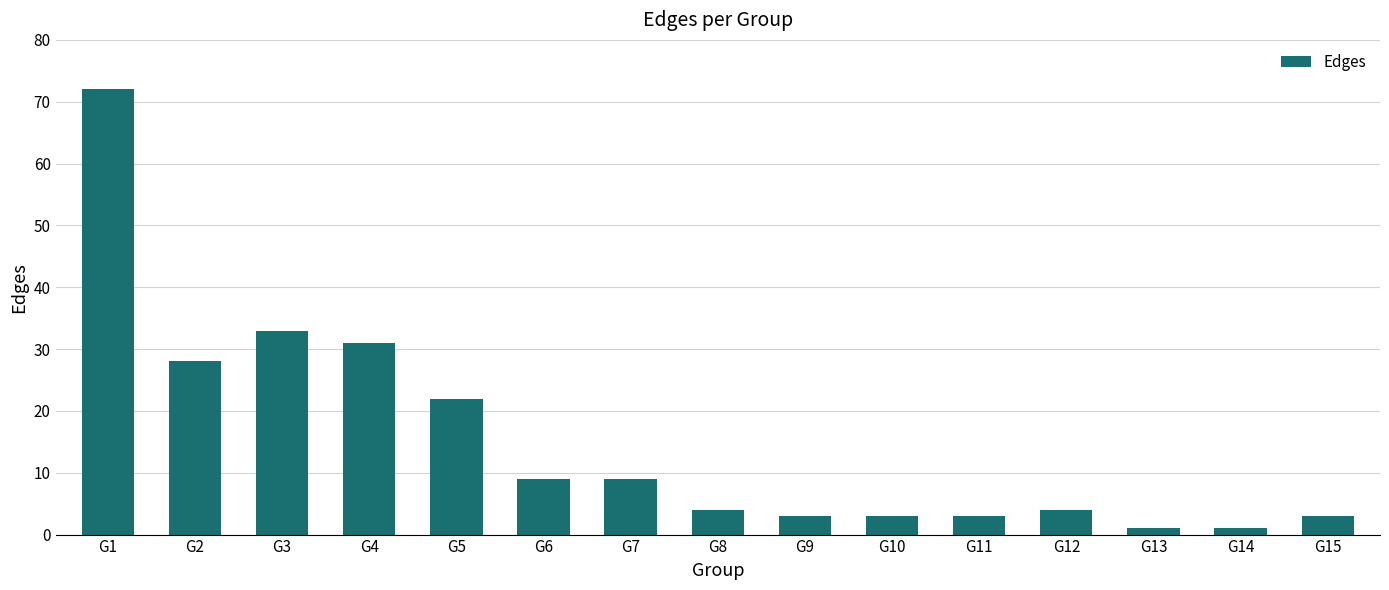

What is the maximum value shown in the chart?

72